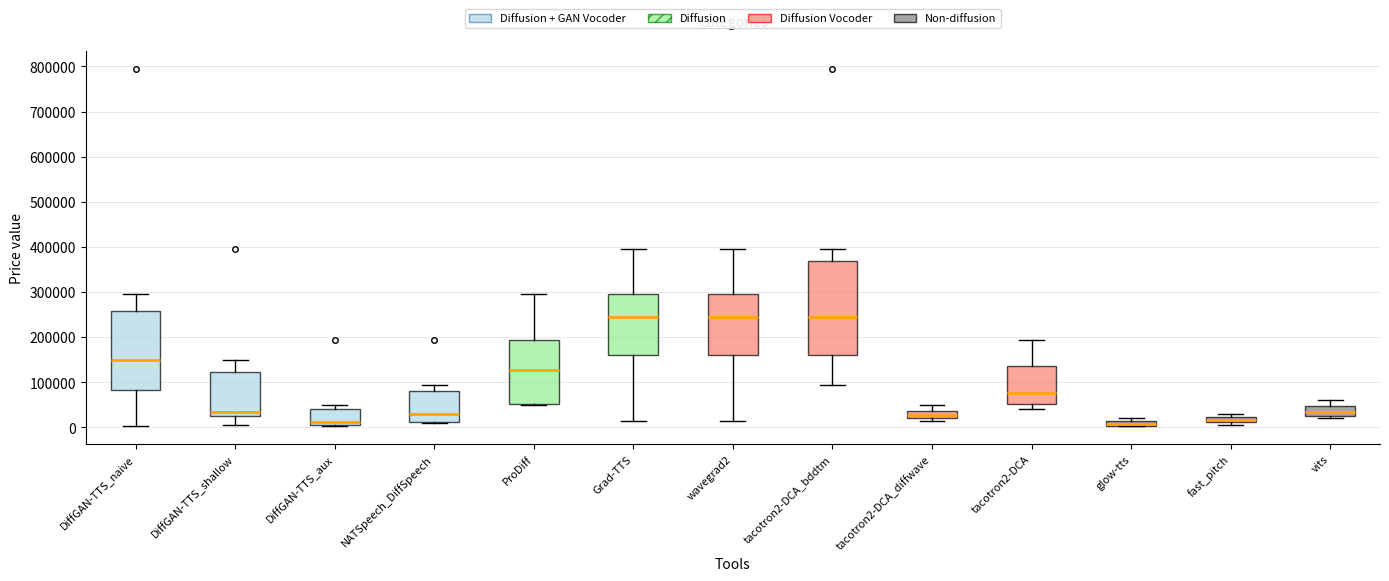

Where does the median line of the box for tacotron2-DCA_bddtm sit on the y-axis? The values are not printed on the chart, so give them approximately, as read against the axis.

240000